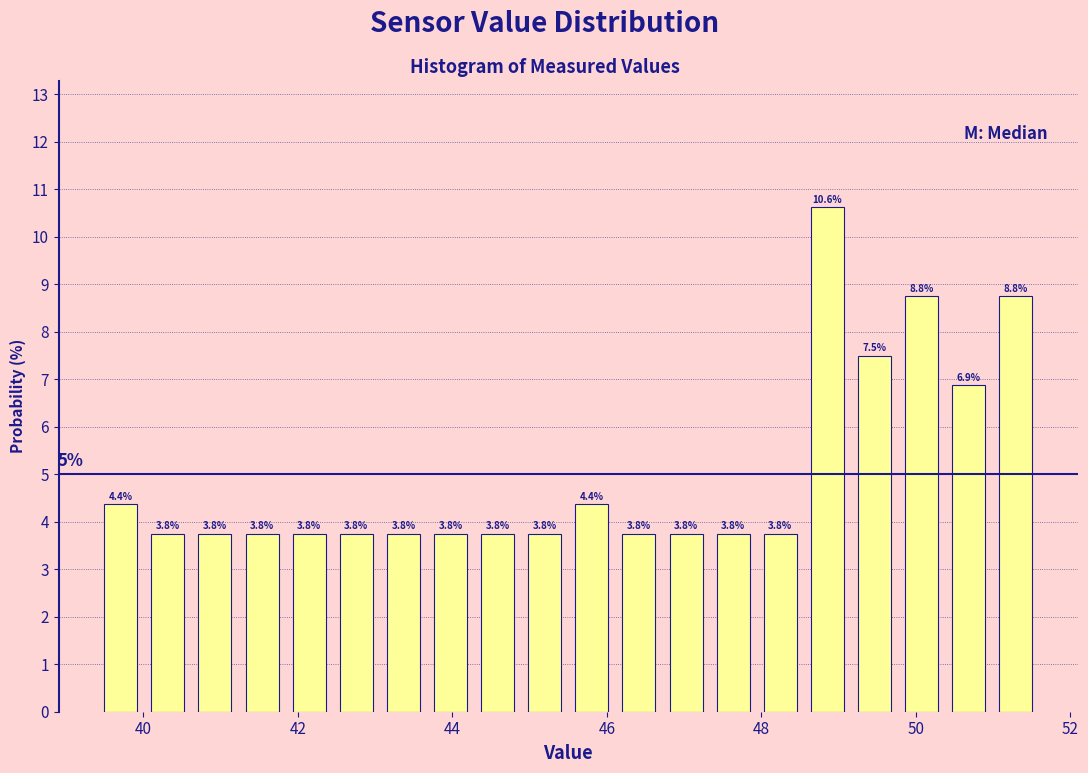

Around what value on the x-axis is the tallest bar? Give the approximate position of its centre, as read against the axis.

48.8